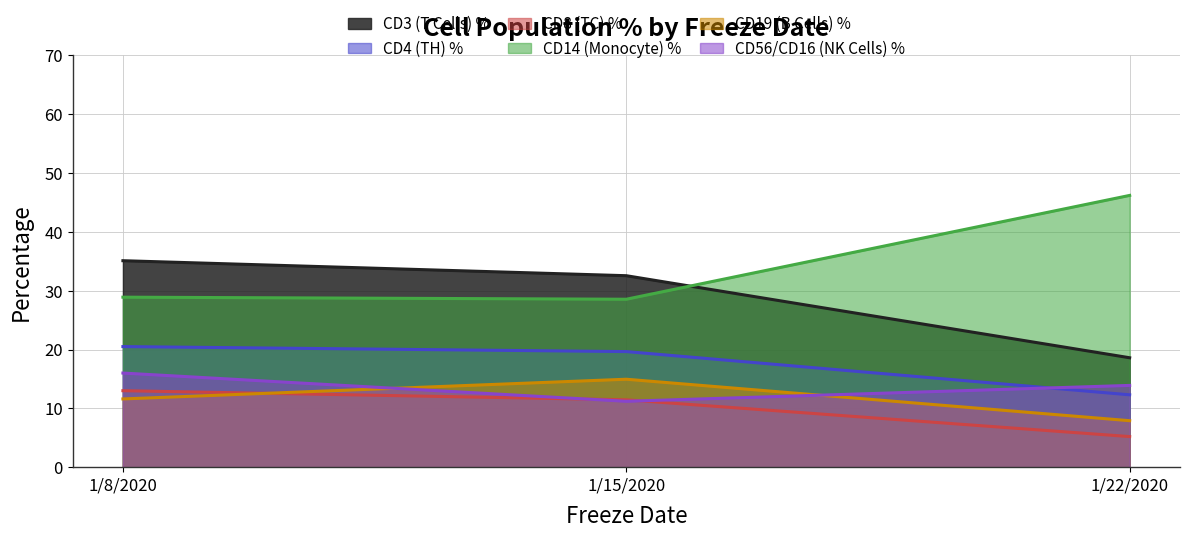

The value of CD8 (TC) % at 1/8/2020 is 21.2. True or false?

False